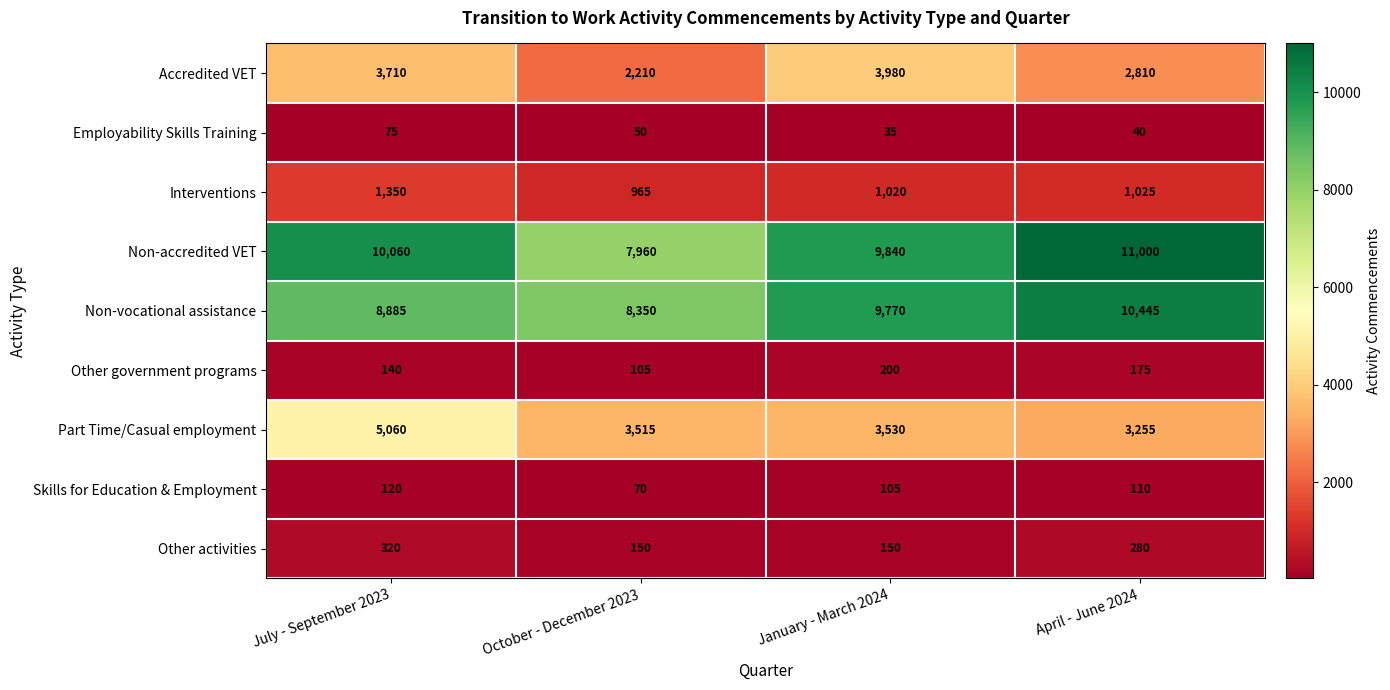

Which series changed the most between July - September 2023 and January - March 2024?

Part Time/Casual employment